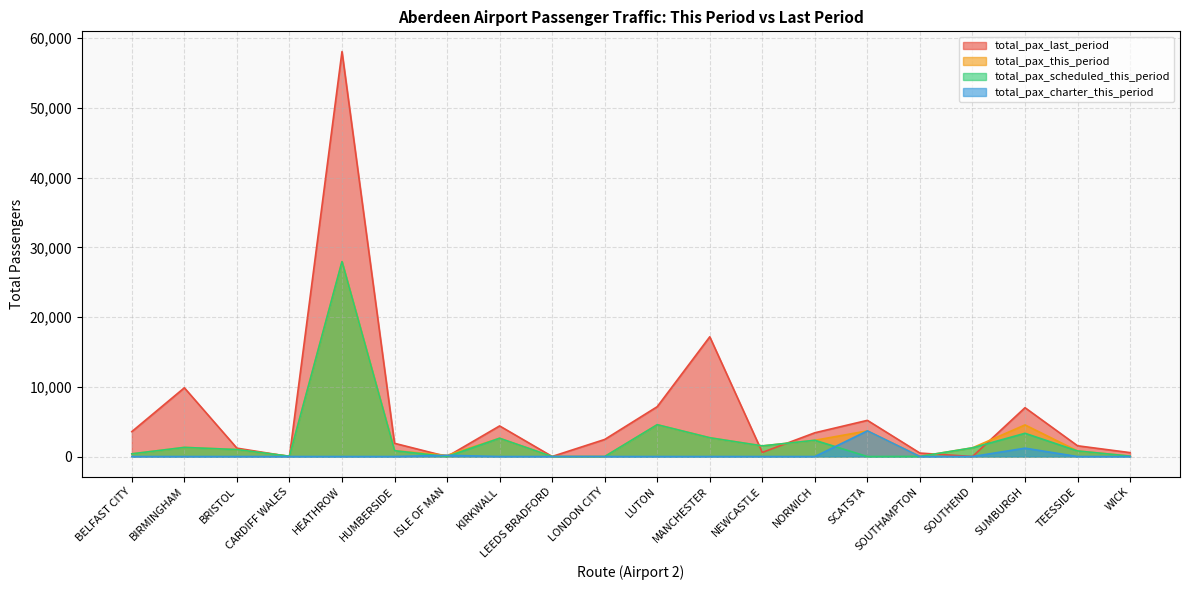

How many categories are shown in the chart?

20